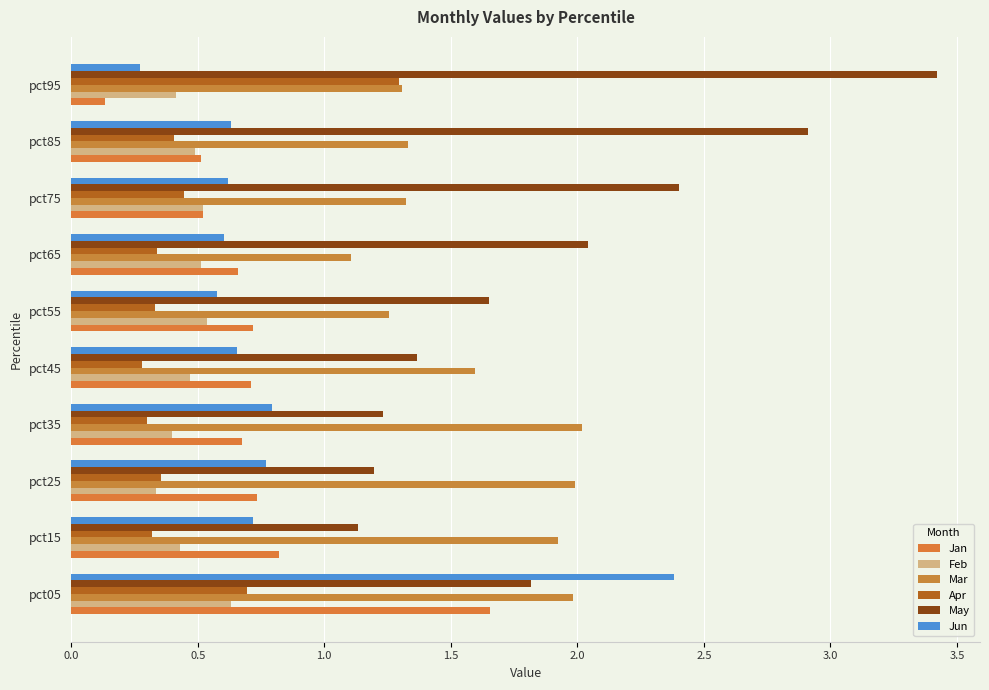

Count the number of categories in the chart.

10